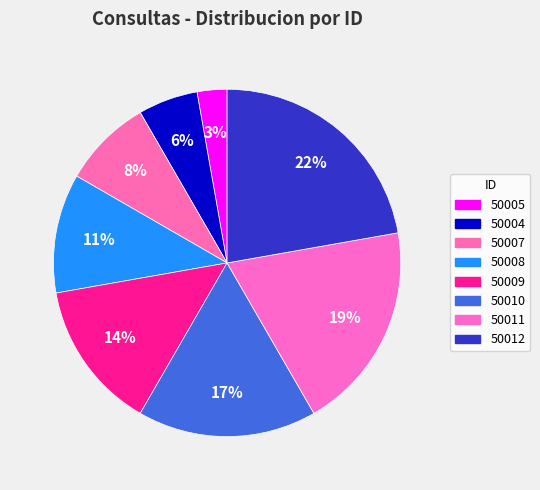

To the nearest percent, what portion does 50012 represent?

22%